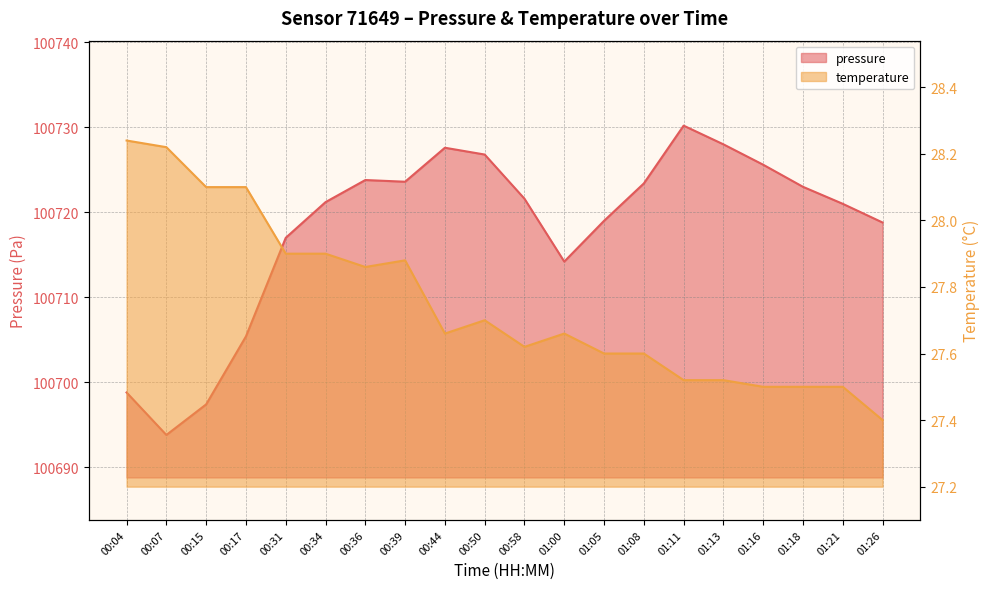

Rank the series by their maximum value, from highest to lowest.

pressure, temperature